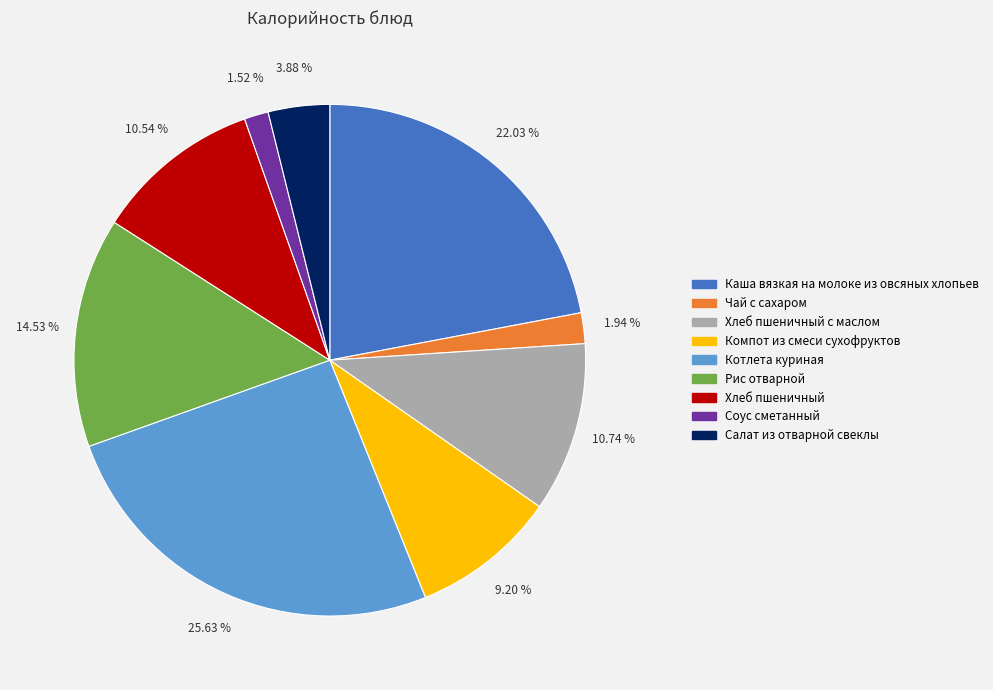

Is there a majority slice in this chart?

No